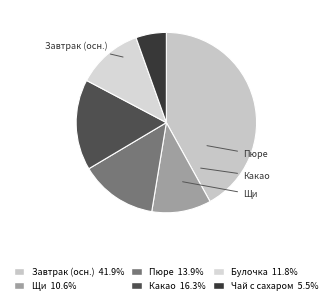

How many slices are in this pie chart?

6